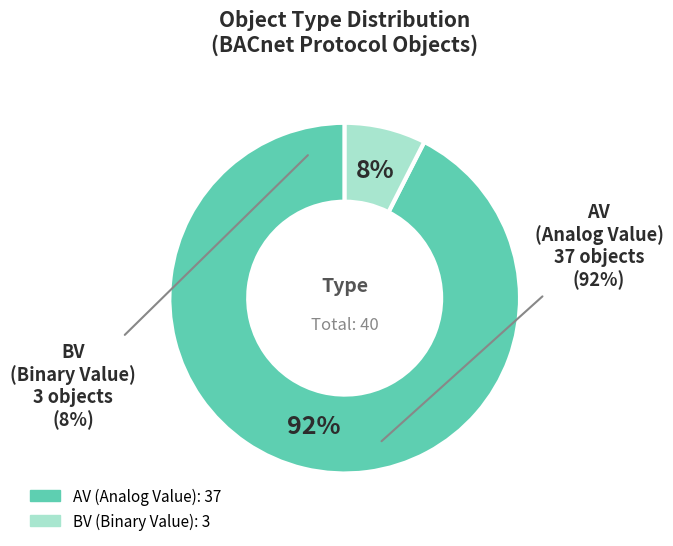

Which category has the smallest portion of the pie?

BV